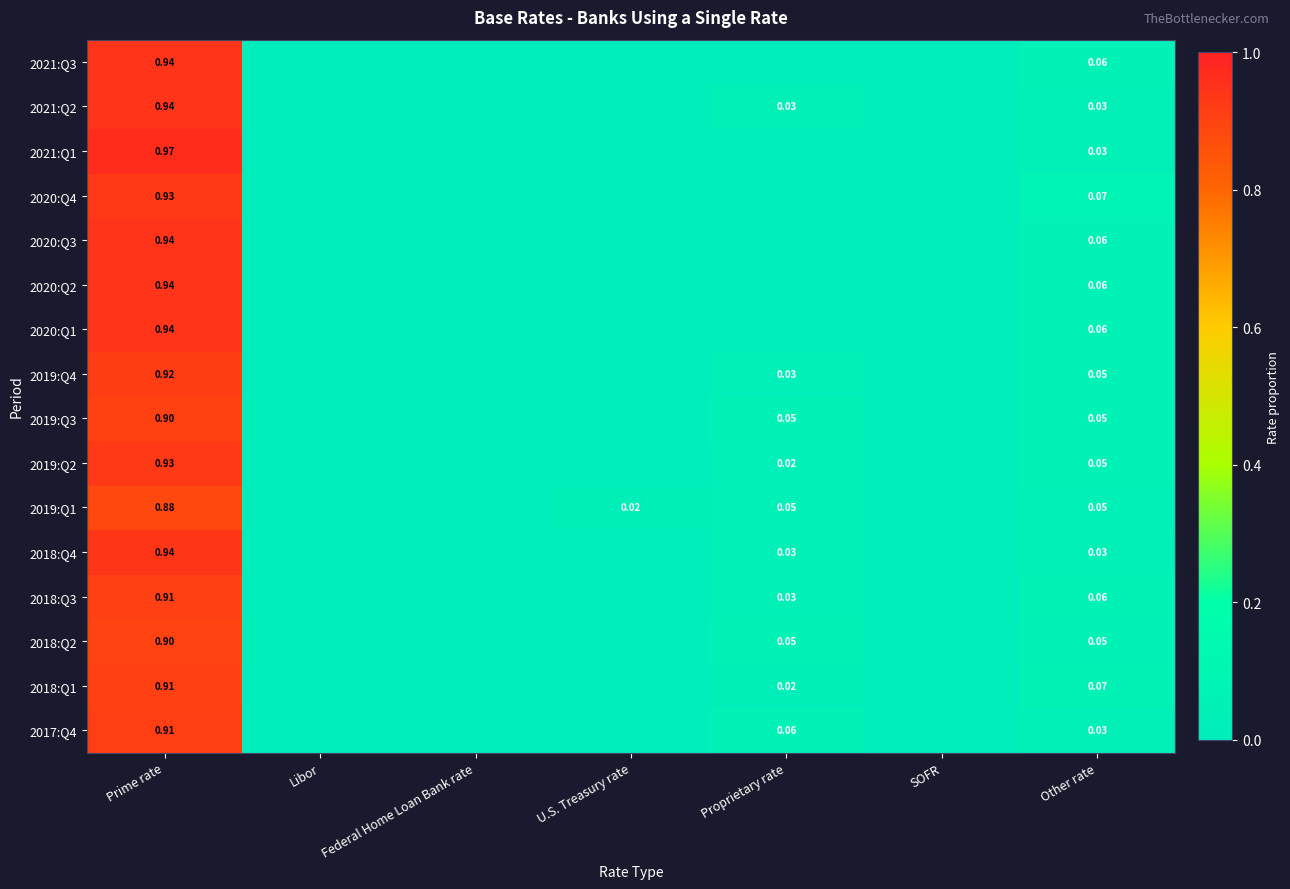

What is the maximum value for 2019:Q4?

0.9